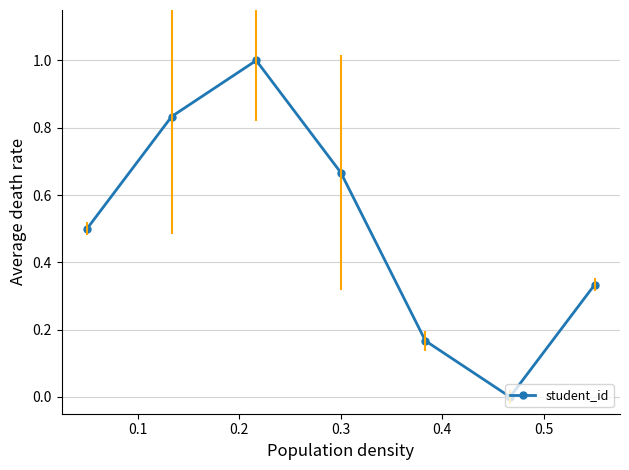

What is the greatest value displayed?

1.0